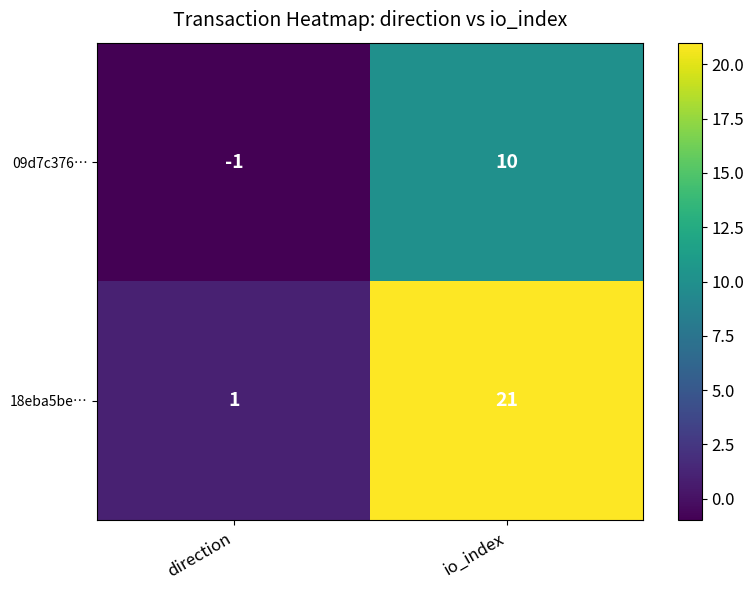

At how many categories does at least one series exceed 14?

1